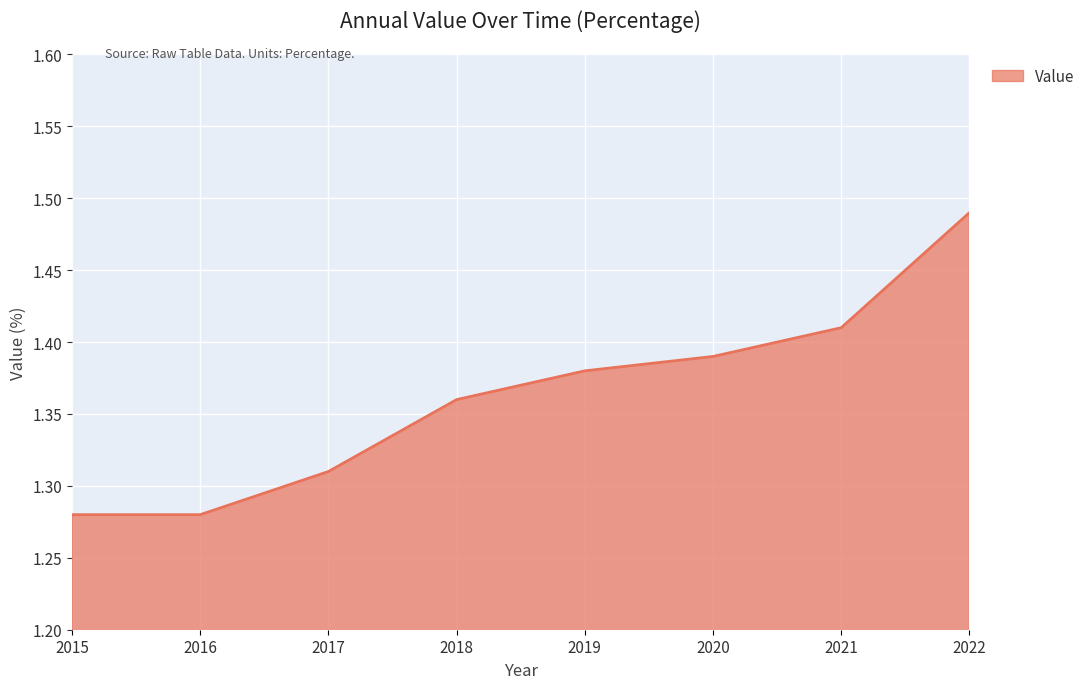

Which category has the highest value across all series?

2022